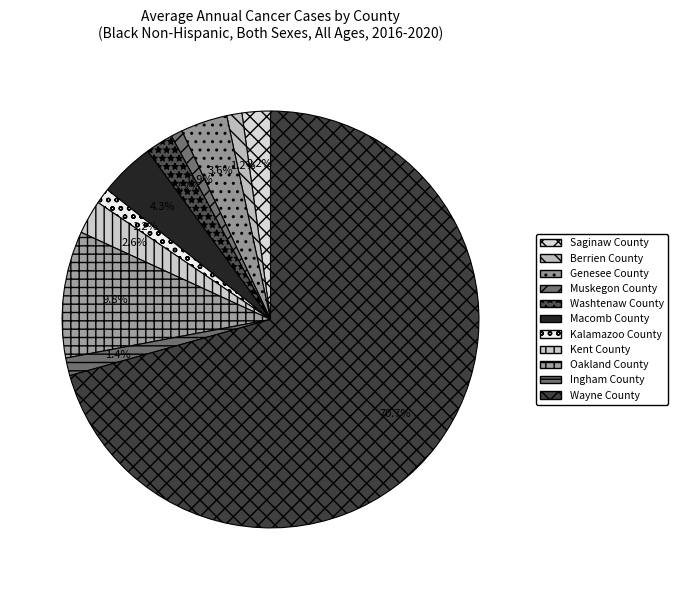

Which category accounts for the majority?

Wayne County